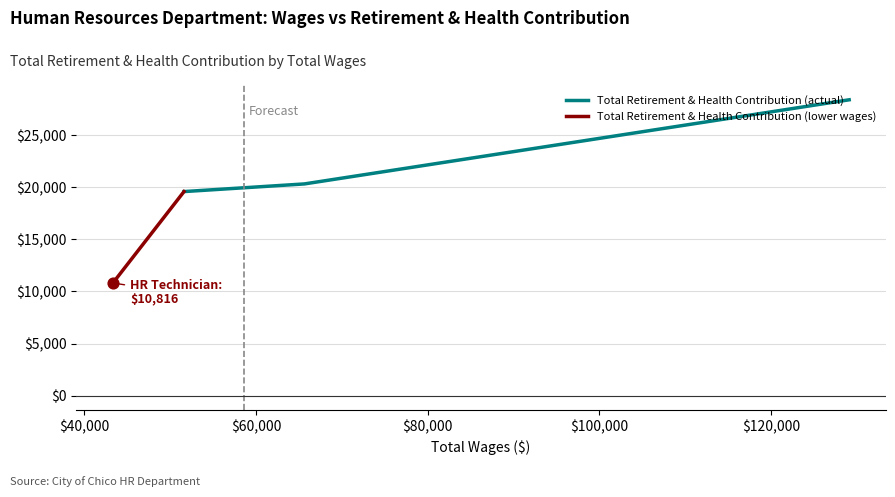

What is the ratio of the value at 43330.0 to the value at 65634.0?

0.5